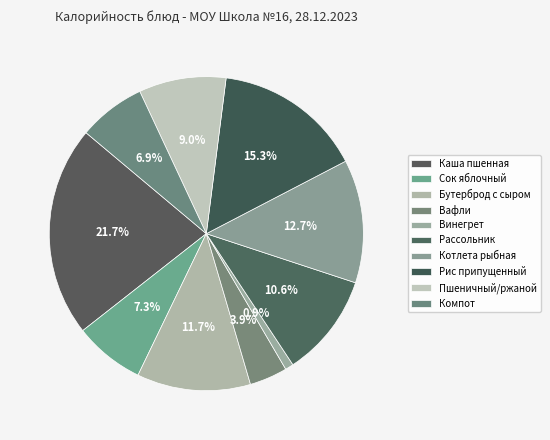

Between Пшеничный/ржаной and Бутерброд с сыром, which is larger?

Бутерброд с сыром